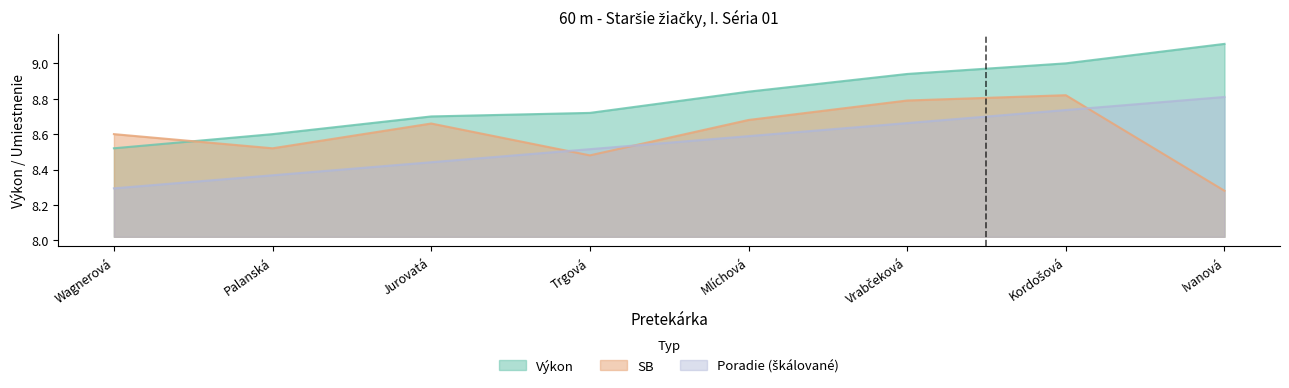

How many categories are shown in the chart?

8